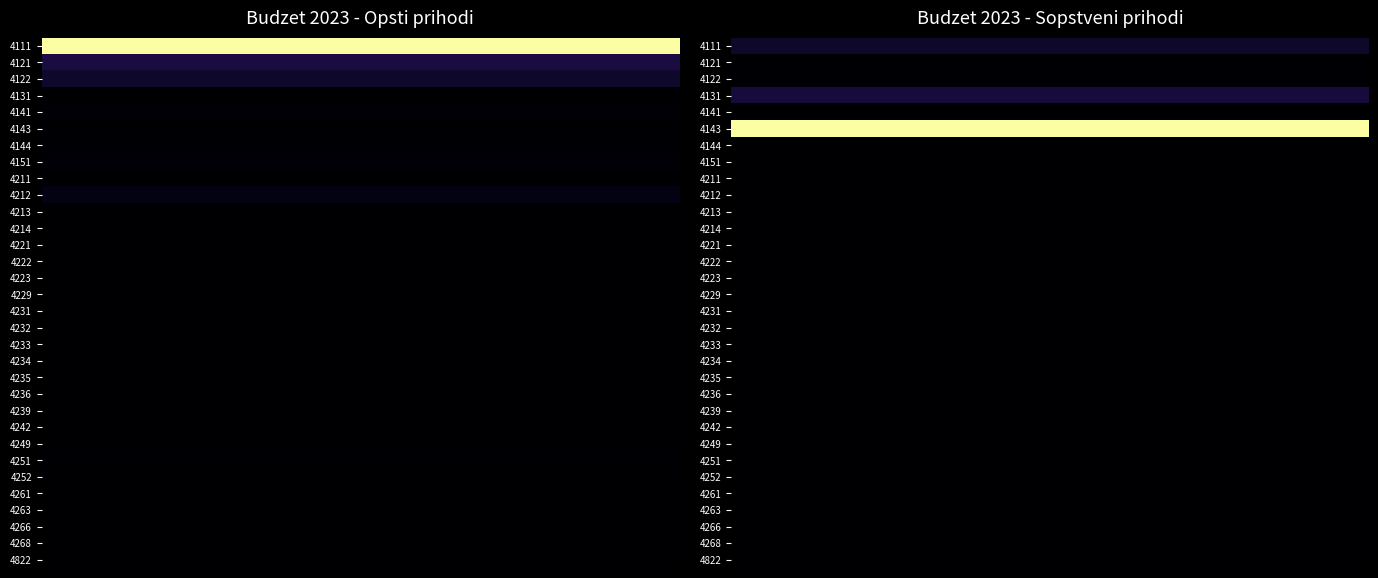

List the series in order of their peak value, highest first.

4143, 4131, 4111, 4121, 4122, 4141, 4144, 4151, 4211, 4212, 4213, 4214, 4221, 4222, 4223, 4229, 4231, 4232, 4233, 4234, 4235, 4236, 4239, 4242, 4249, 4251, 4252, 4261, 4263, 4266, 4268, 4822